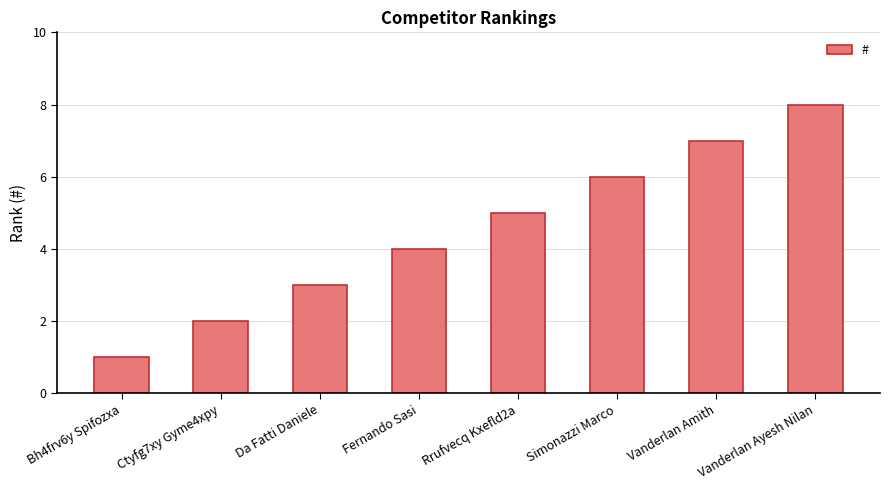

Reading right to left, list all the values displayed in this chart.

Vanderlan Ayesh Nilan=8	Vanderlan Amith=7	Simonazzi Marco=6	Rrufvecq Kxefld2a=5	Fernando Sasi=4	Da Fatti Daniele=3	Ctyfg7xy Gyme4xpy=2	Bh4frv6y Spifozxa=1